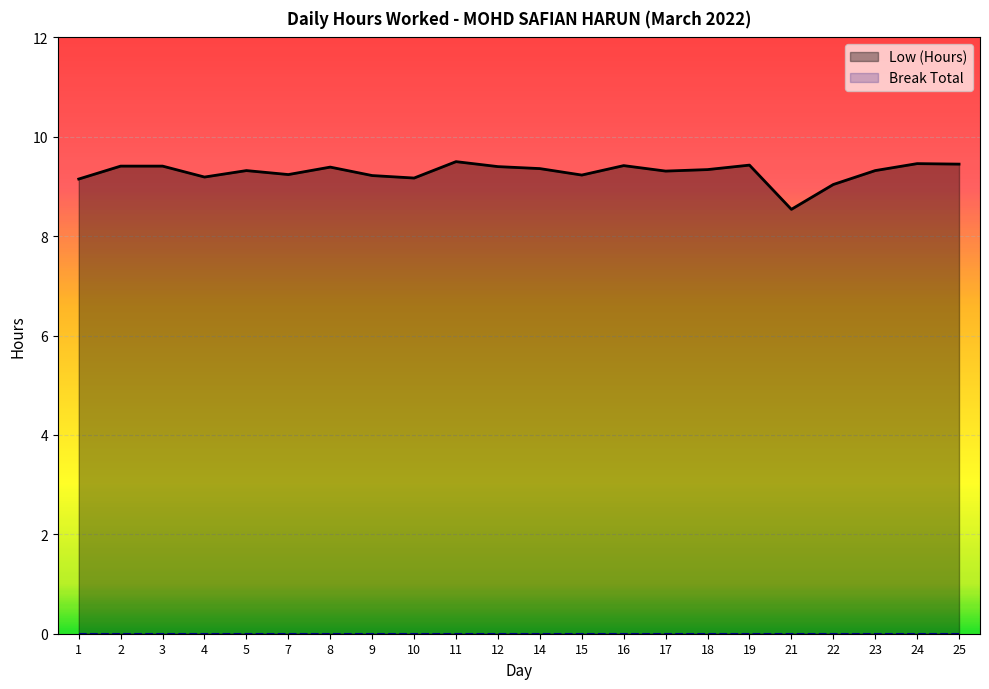

At which category does the data reach its first local valley?

4